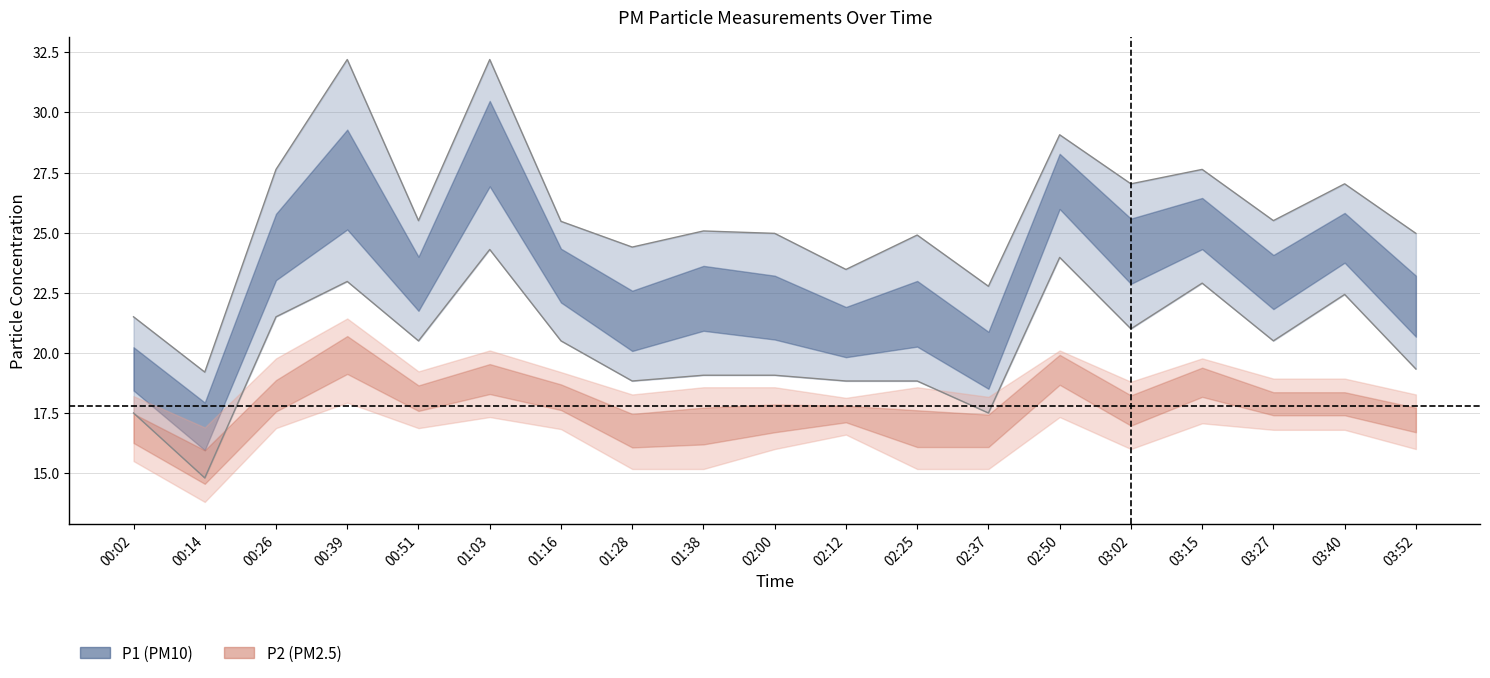

What is the sum of the values at 03:27 and 00:14?

35.3